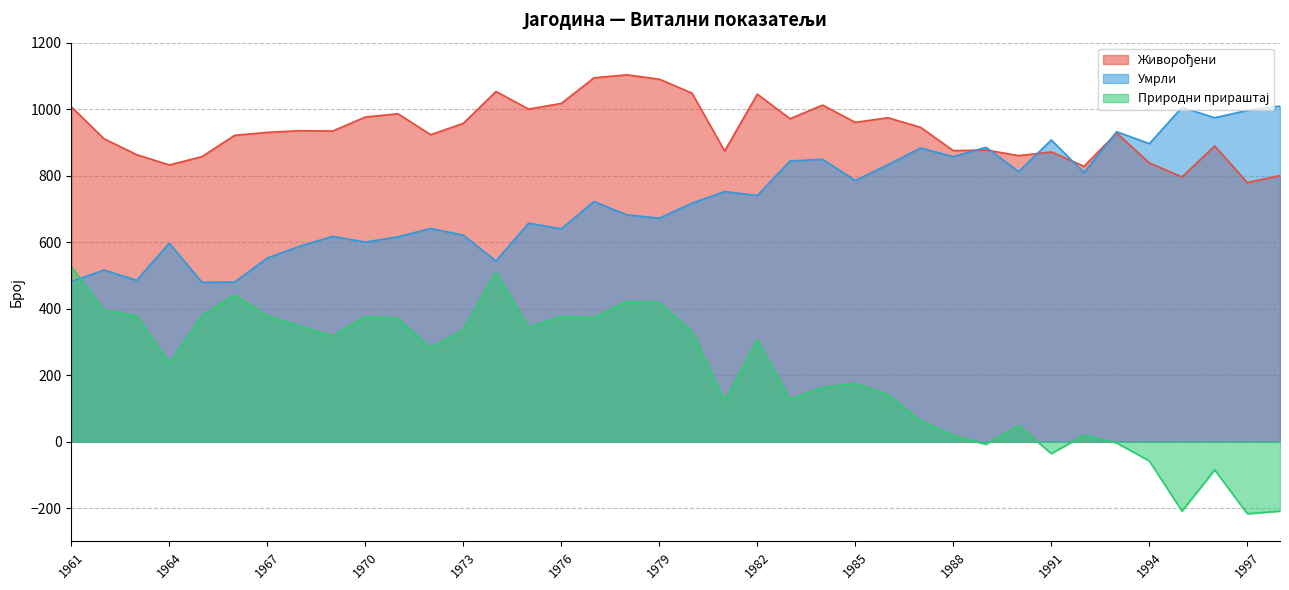

Reading left to right, list all the values displayed in this chart.

Живорођени: 1007	911	863	832	857	921	930	935	934	976	986	923	957	1053	1000	1017	1094	1103	1090	1048	874	1045	971	1012	960	974	945	875	877	860	871	828	928	838	796	889	779	800
Умрли: 481	516	485	597	479	480	552	588	617	600	616	641	621	543	657	640	722	682	672	717	752	740	844	849	785	833	883	857	885	812	907	809	932	896	1005	974	996	1009
Природни прираштај: 526	395	378	235	378	441	378	347	317	376	370	282	336	510	343	377	372	421	418	331	122	305	127	163	175	141	62	18	-8	48	-36	19	-4	-58	-209	-85	-217	-209